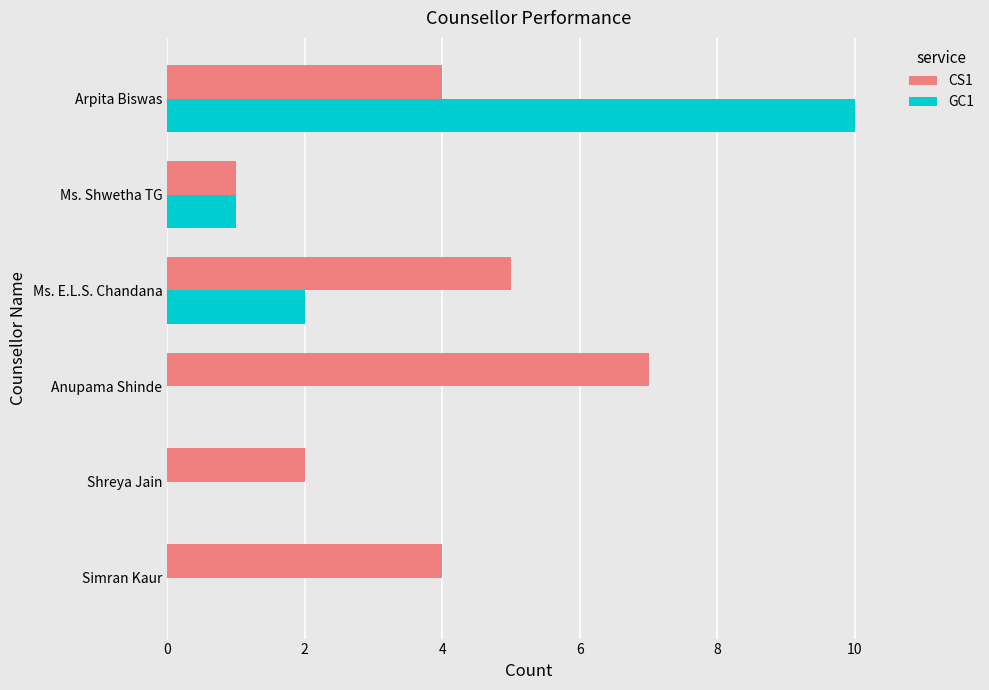

Is it true that GC1 equals 0 at Shreya Jain?

True